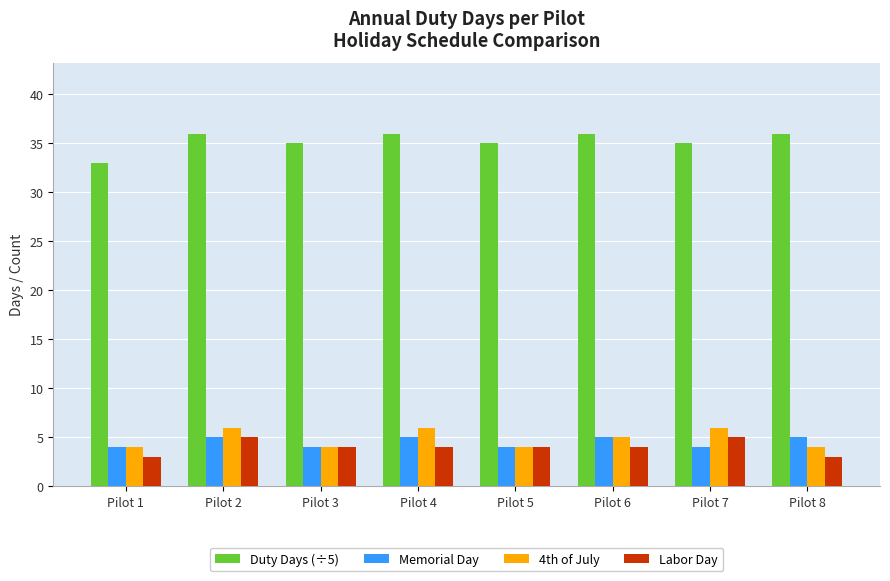

What is the smallest value displayed?

3